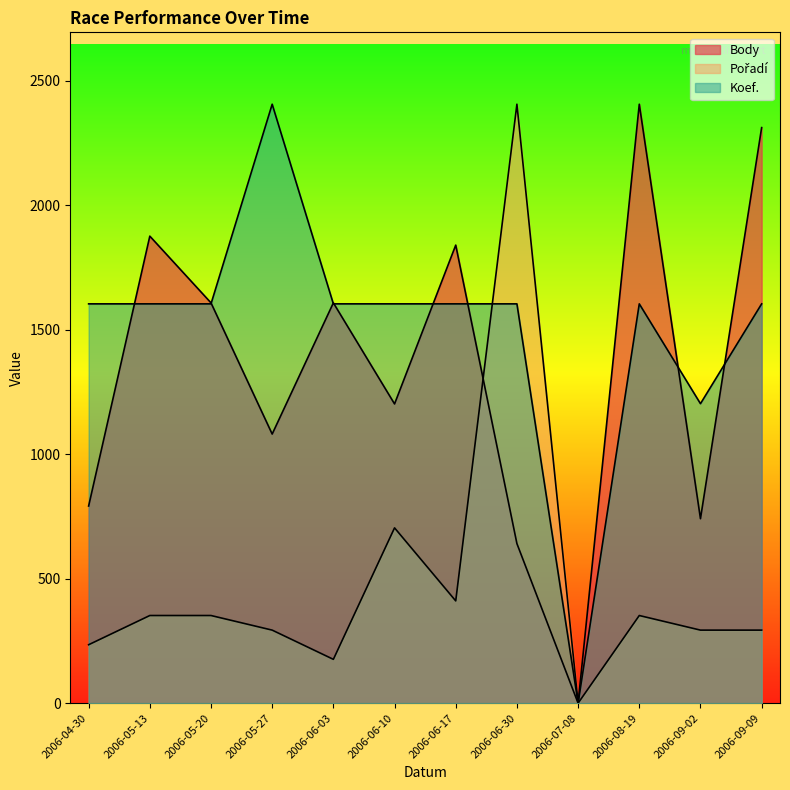

Is it true that Body equals 1768.9 at 2006-05-27?

False